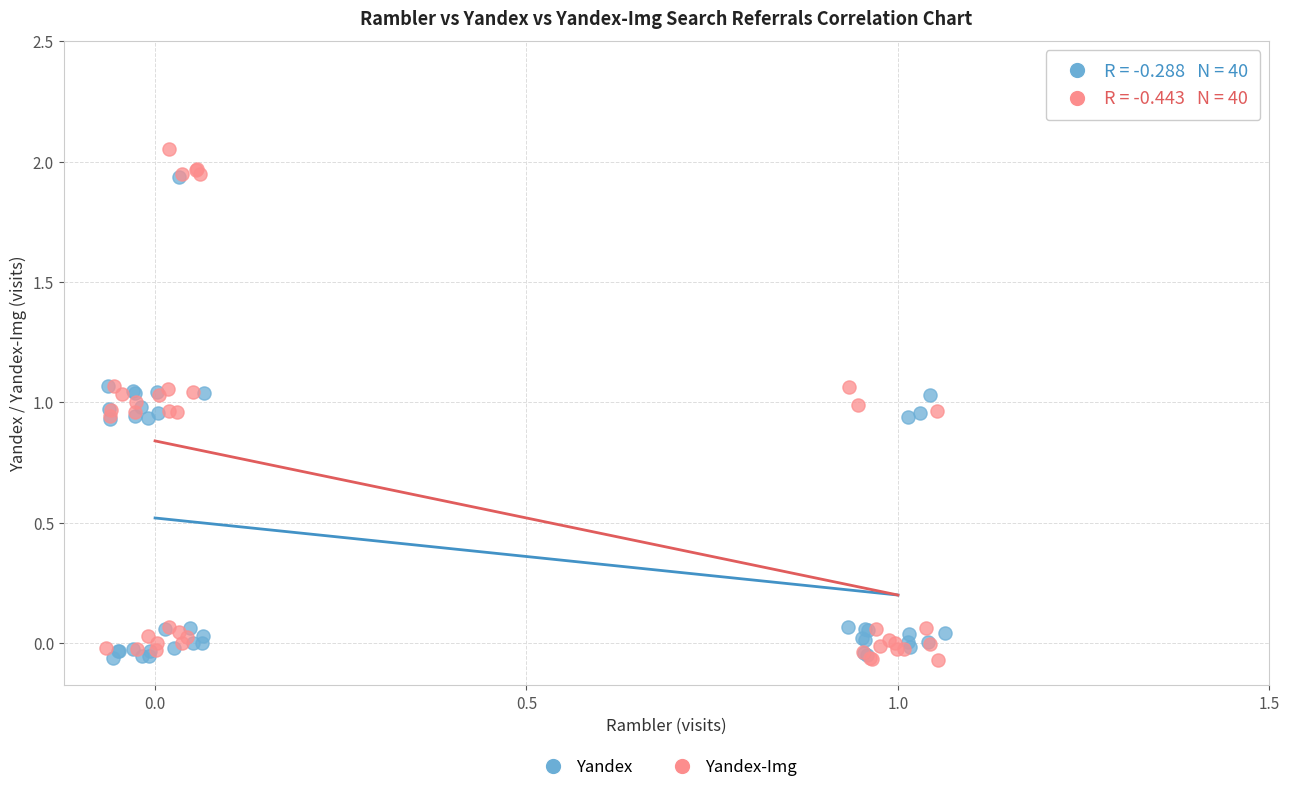

Which series has the widest spread of Y values?

Yandex-Img